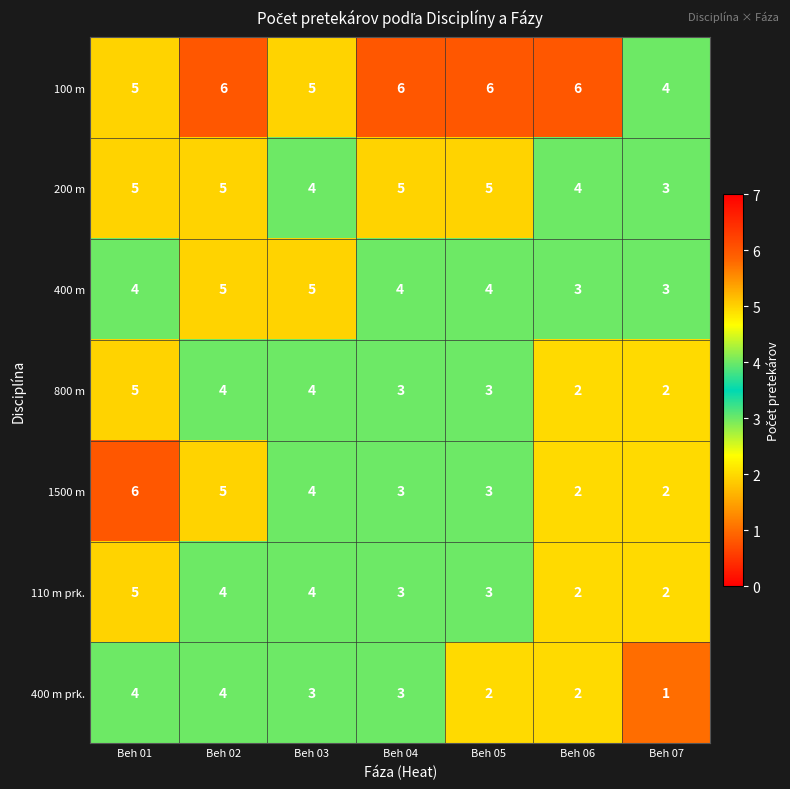

What is the minimum value for 200 m?

3